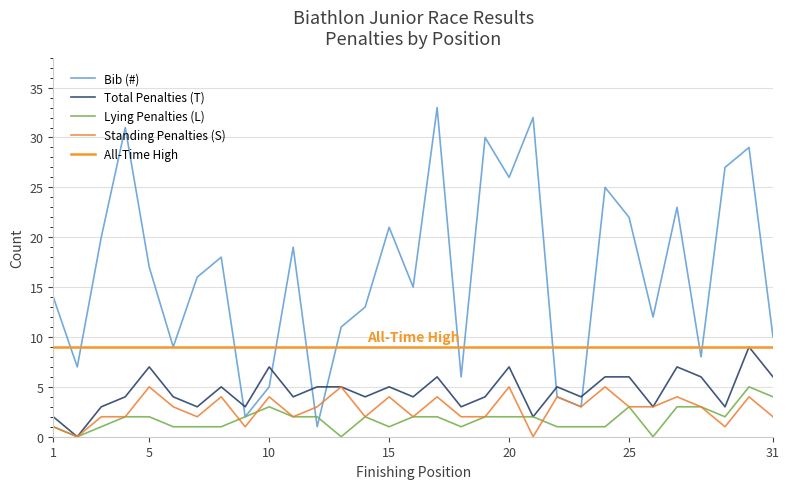

At how many categories does at least one series exceed 10?

21